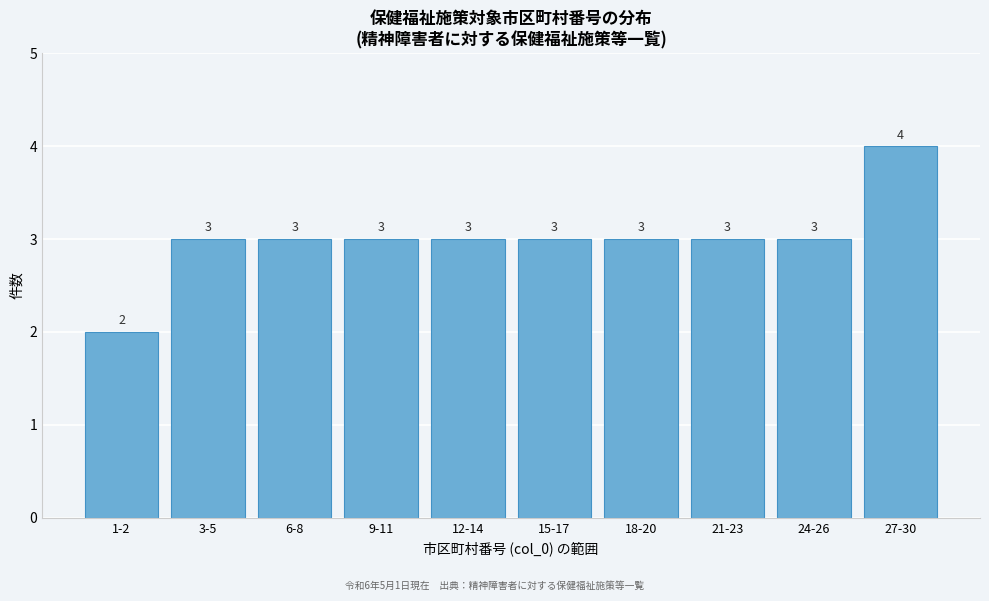

Reading left to right, list all the values displayed in this chart.

2	3	3	3	3	3	3	3	3	4